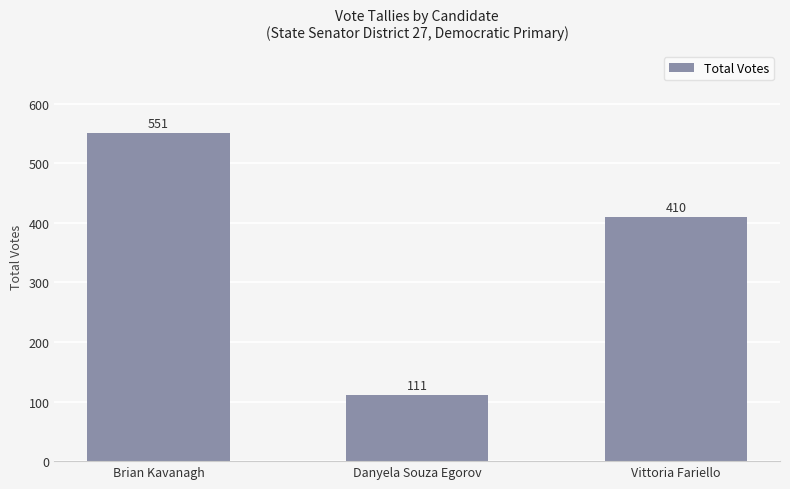

Reading right to left, what are all the values shown in this chart?

Vittoria Fariello=410	Danyela Souza Egorov=111	Brian Kavanagh=551